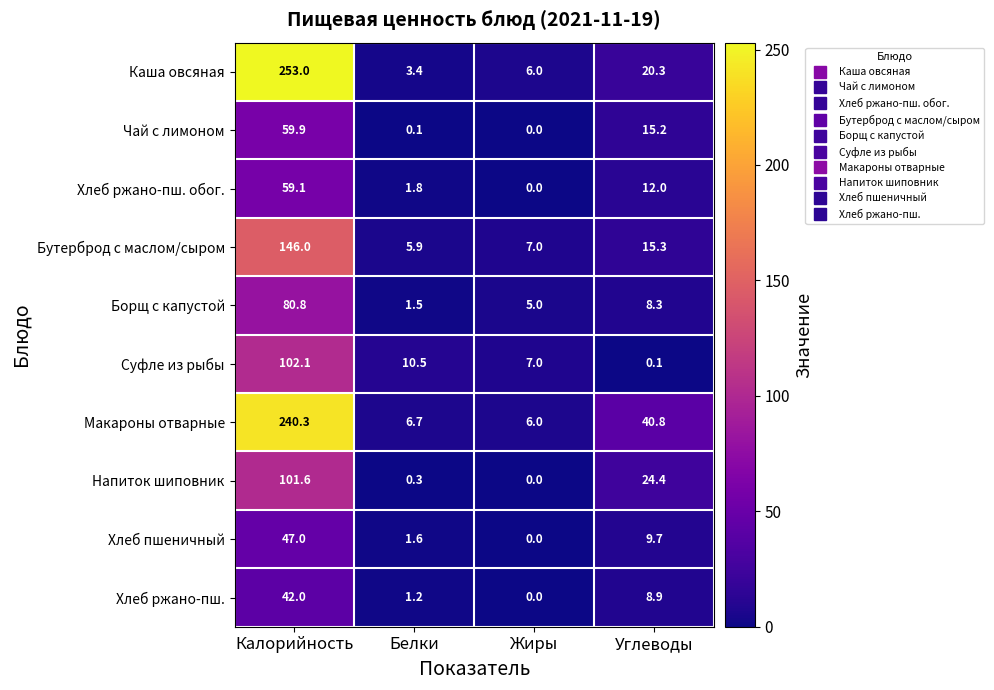

List the series in order of their peak value, lowest first.

Хлеб ржано-пш., Хлеб пшеничный, Хлеб ржано-пш. обог., Чай с лимоном, Борщ с капустой, Напиток шиповник, Суфле из рыбы, Бутерброд с маслом/сыром, Макароны отварные, Каша овсяная